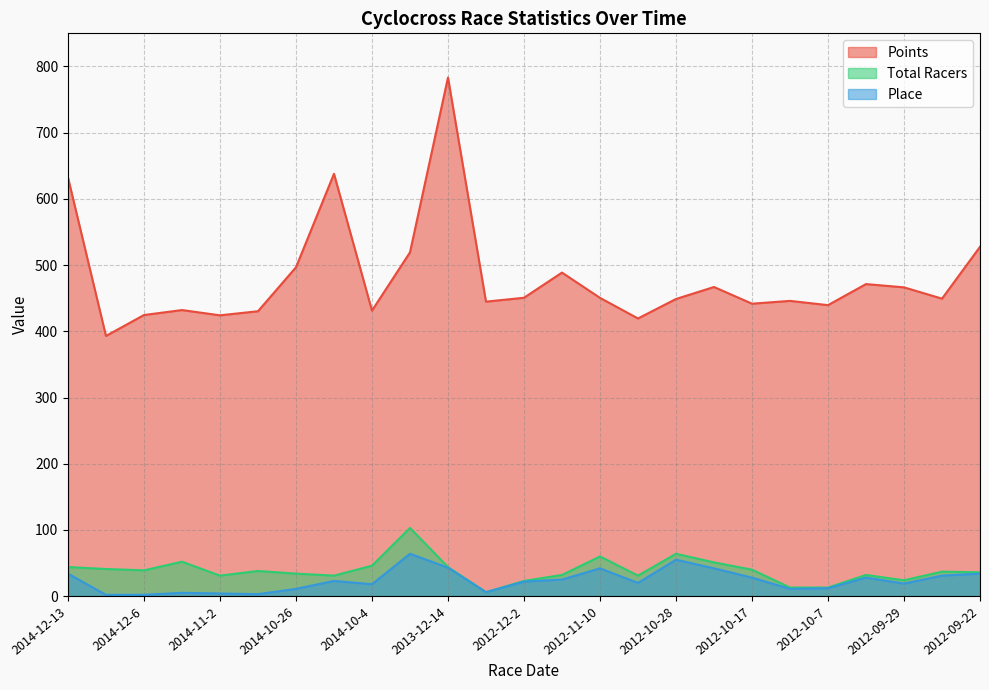

What is the sum of the Total Racers values at 2012-12-9 and 2012-11-3?

37.0